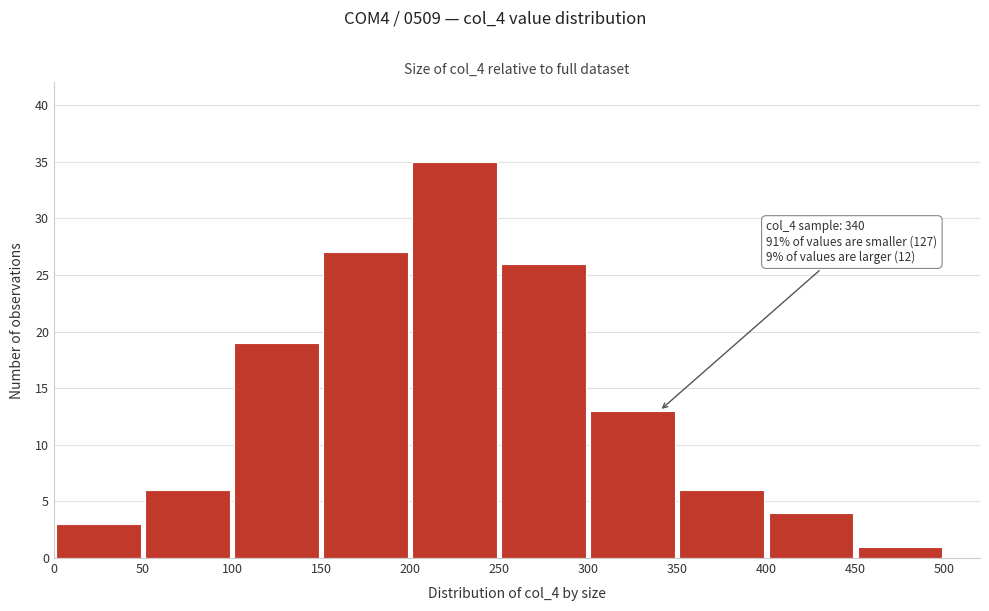

Over which range of the x-axis is the bar tallest?

200 to 250